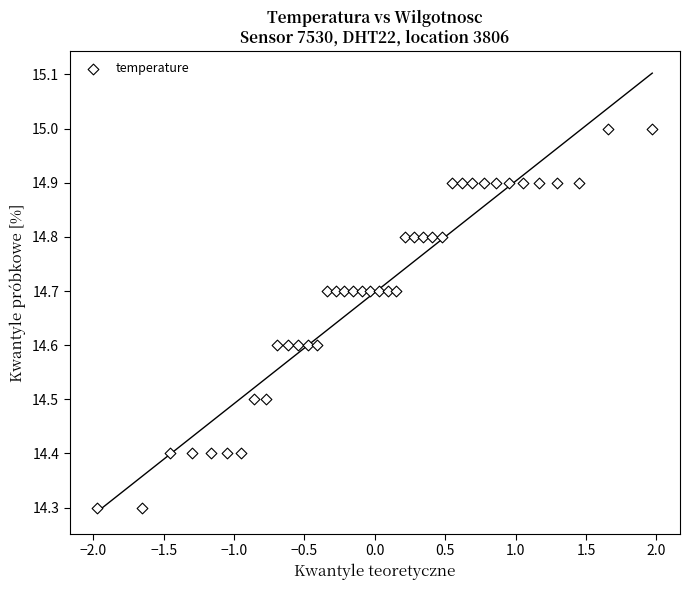

What is the range of Y values (max minus min)?

0.7